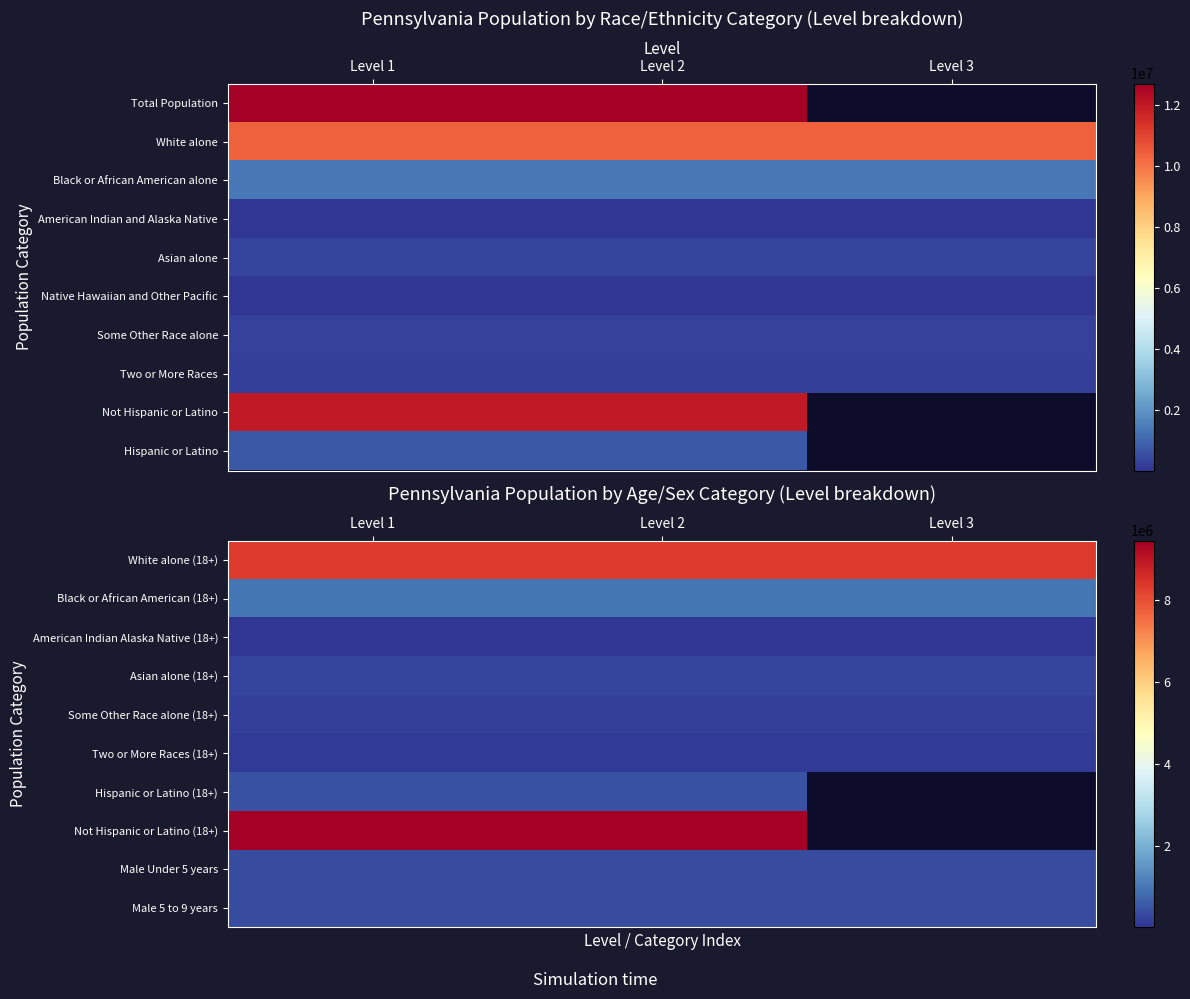

What is the maximum value for Male Under 5 years?

373216.0